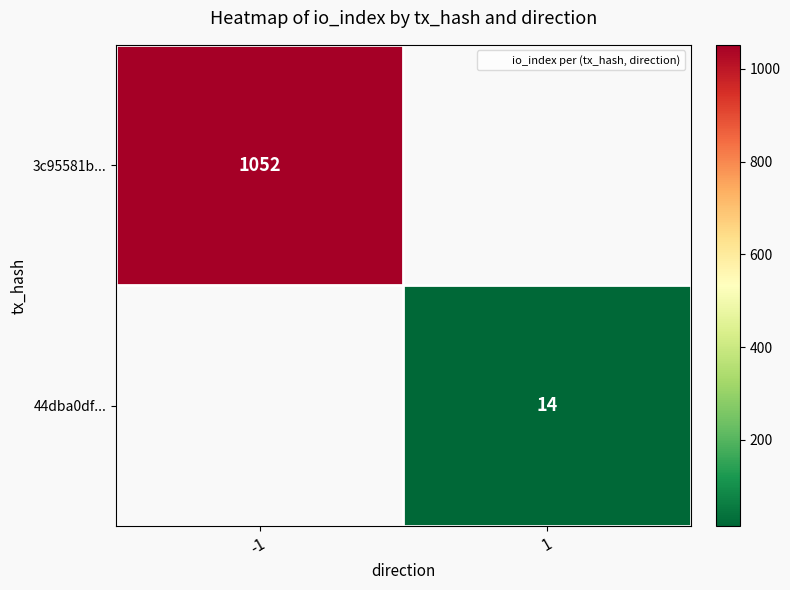

What is the maximum value for 3c95581b...?

1052.0